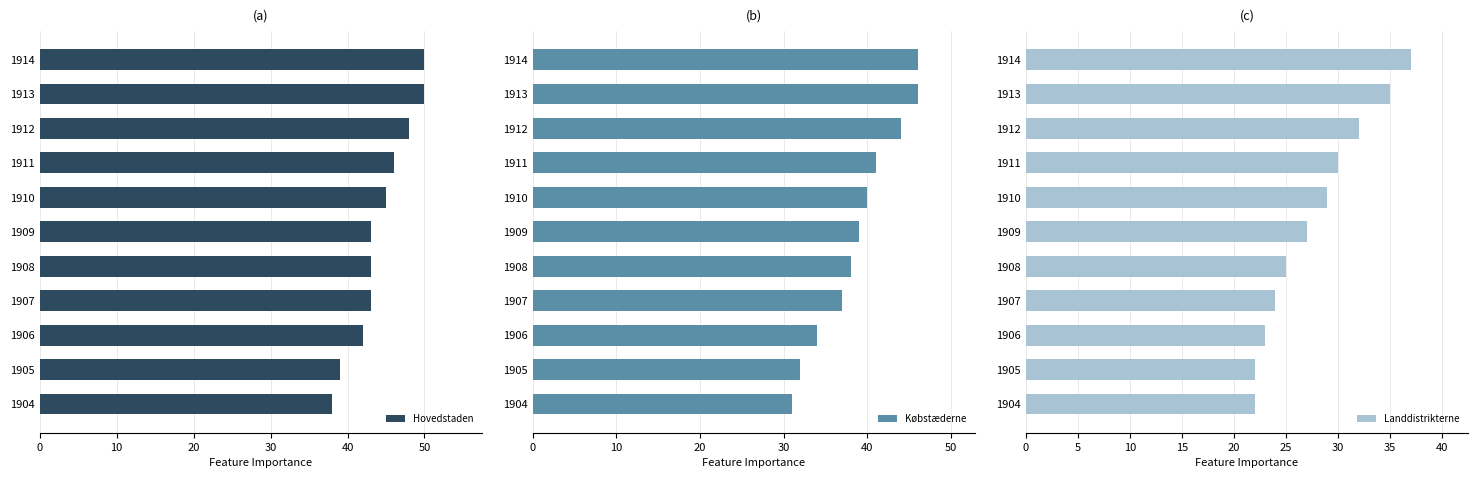

Are the bars horizontal?

Yes